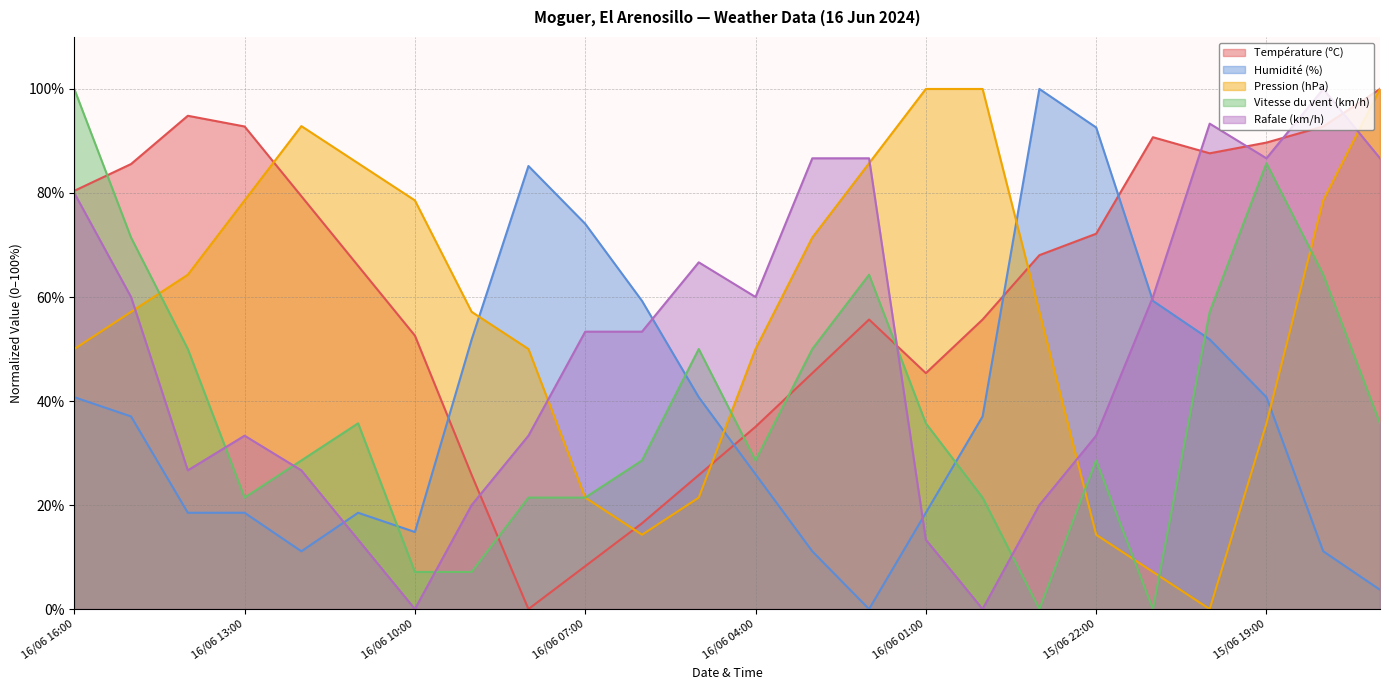

What is the label of the 22nd point from the right?

16/06 14:00